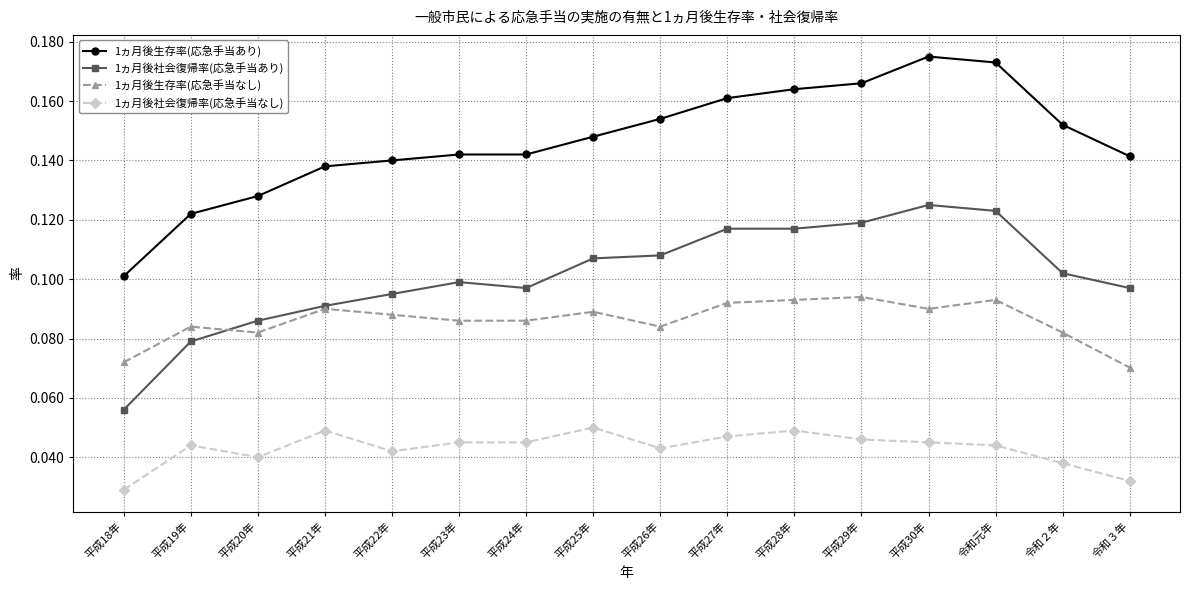

True or false: 1ヵ月後社会復帰率(応急手当なし) and 1ヵ月後生存率(応急手当なし) cross at least once.

False